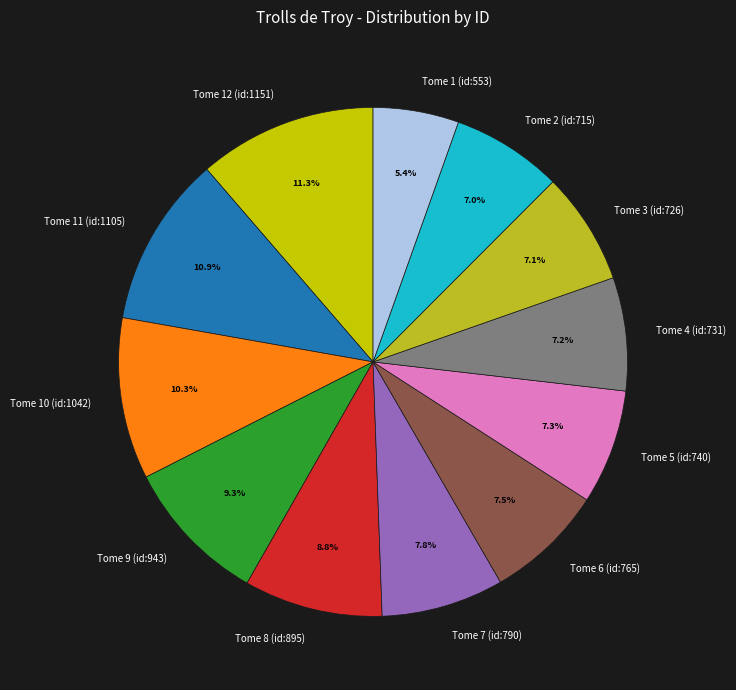

To the nearest percent, what is the difference between the largest and smallest slice percentages?

6%